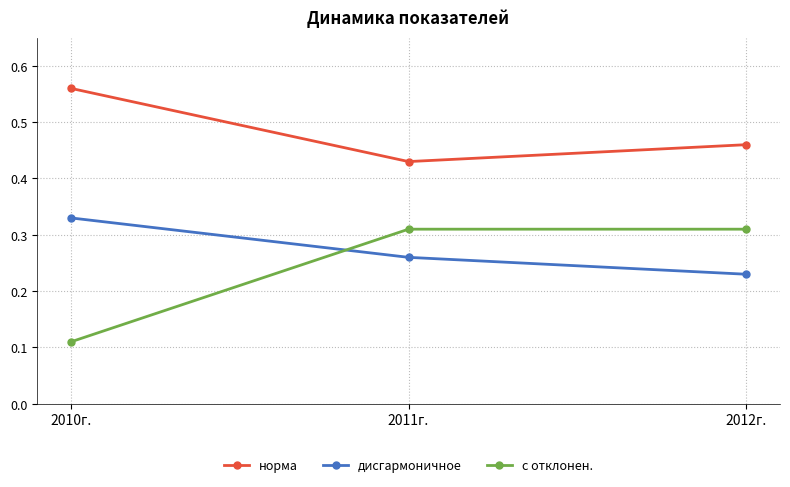

Is it true that с отклонен. equals 0.1 at 2012г.?

False